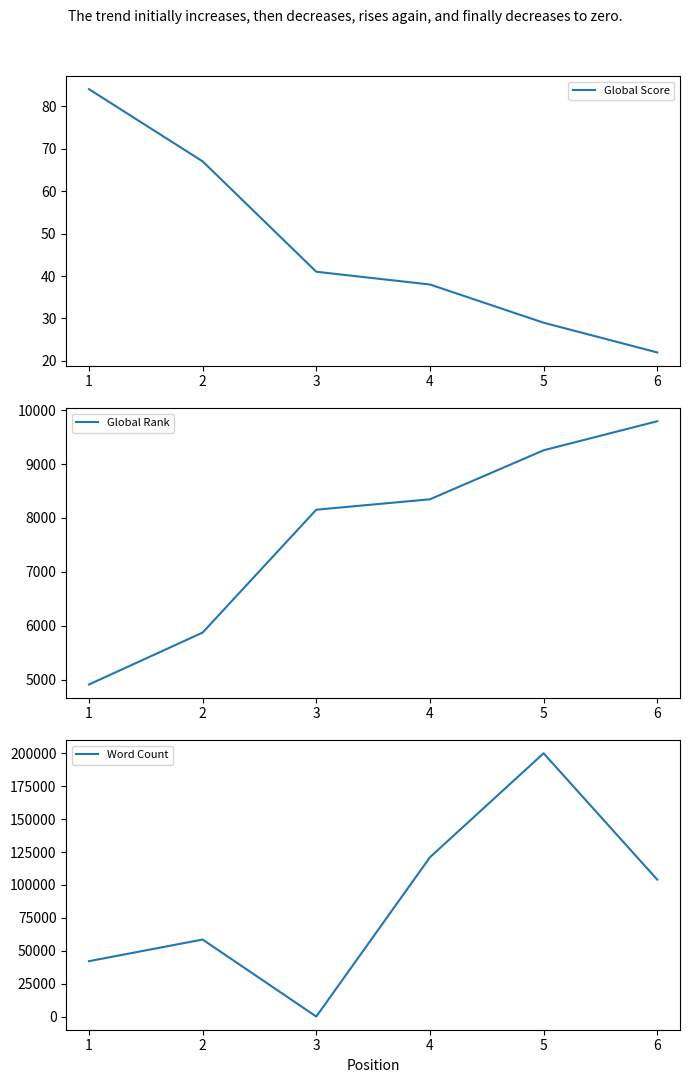

True or false: Global Score and Global Rank cross at least once.

False